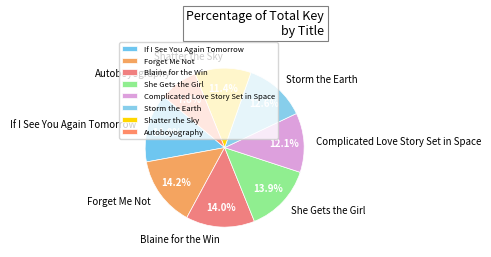

What percentage do She Gets the Girl and Blaine for the Win together represent?

27.9%